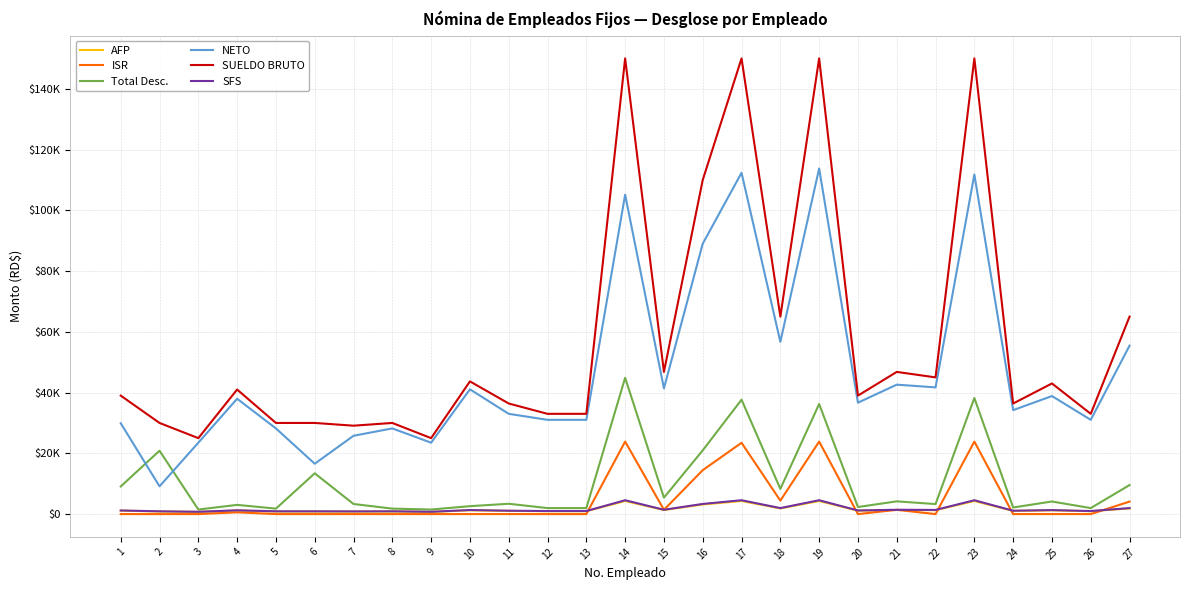

What is the sum of the SUELDO BRUTO values at 10 and 13?

76680.0